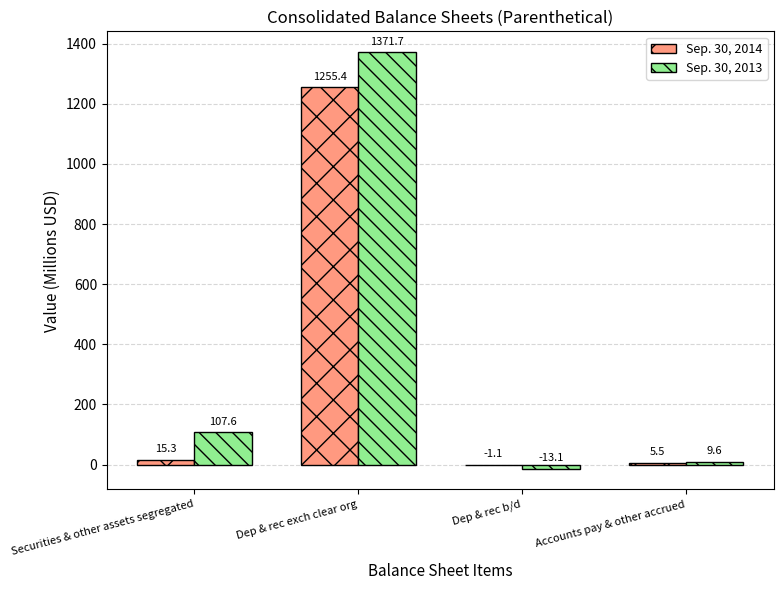

Which category has the highest value in the Sep. 30, 2013 series?

Dep & rec exch clear org